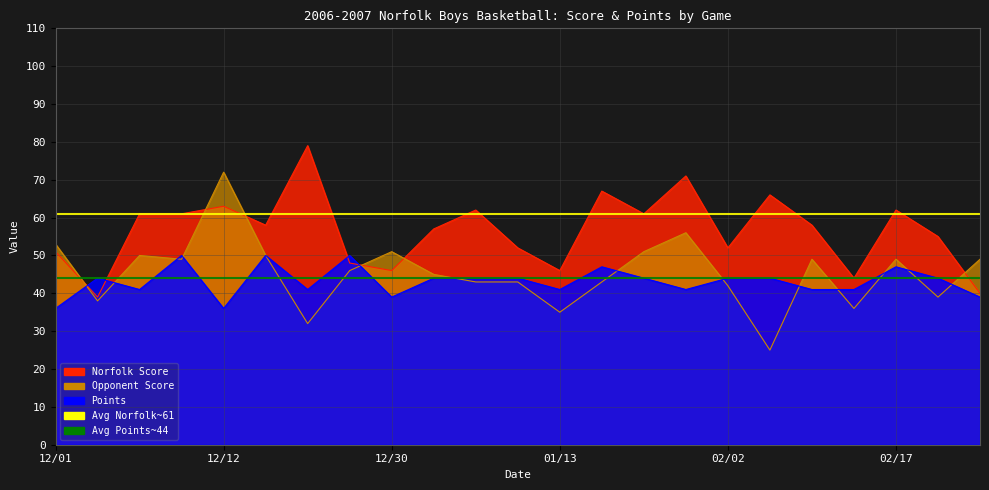

At which category is the sum across all series the highest?

12/12